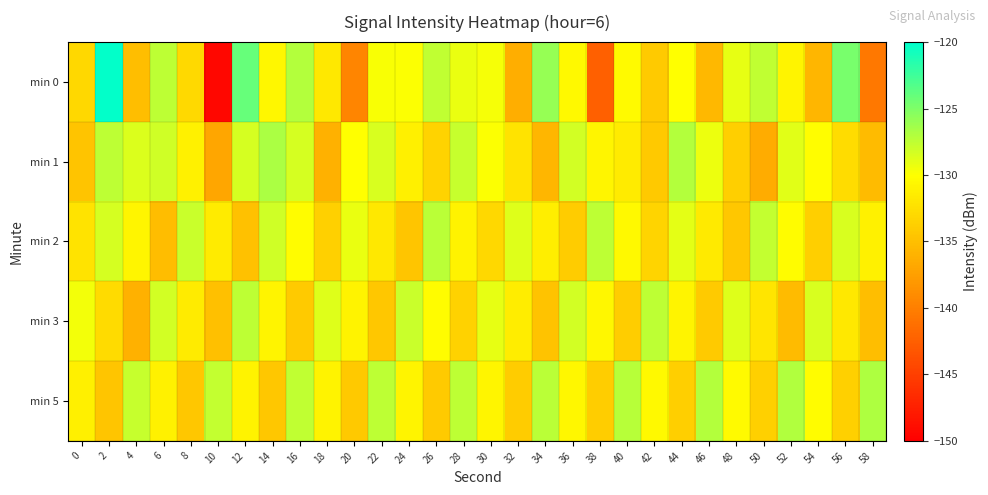

Reading right to left, transcribe all the data shown in this chart.

min 0: 58=-140.5	56=-124.8	54=-135.6	52=-130.9	50=-127.6	48=-129.1	46=-135.5	44=-130.1	42=-134.1	40=-130.4	38=-142.5	36=-130.5	34=-125.9	32=-136.4	30=-129.6	28=-129.2	26=-127.6	24=-129.9	22=-129.8	20=-139.6	18=-131.8	16=-127.1	14=-130.6	12=-124.1	10=-149.4	8=-132.9	6=-127.5	4=-135.1	2=-120.1	0=-133.1
min 1: 58=-135.3	56=-132.7	54=-130.1	52=-128.9	50=-136.5	48=-133.8	46=-129.3	44=-127.1	42=-134.2	40=-131.5	38=-130.7	36=-128.3	34=-135.6	32=-132.1	30=-129.9	28=-127.8	26=-133.4	24=-131.2	22=-128.5	20=-130.0	18=-136.1	16=-128.4	14=-126.8	12=-128.4	10=-136.9	8=-131.0	6=-128.2	4=-128.7	2=-127.4	0=-134.6
min 2: 58=-131.1	56=-128.5	54=-133.8	52=-130.2	50=-127.7	48=-134.3	46=-131.7	44=-129.0	42=-133.3	40=-130.5	38=-127.5	36=-134.0	34=-131.3	32=-128.7	30=-133.1	28=-130.9	26=-127.3	24=-134.5	22=-131.8	20=-129.2	18=-133.6	16=-130.3	14=-128.1	12=-134.8	10=-131.5	8=-127.9	6=-135.2	4=-130.7	2=-128.4	0=-132.1
min 3: 58=-135.1	56=-131.8	54=-128.5	52=-135.3	50=-132.0	48=-128.7	46=-134.1	44=-130.8	42=-127.5	40=-133.9	38=-130.6	36=-128.3	34=-134.7	32=-131.4	30=-129.1	28=-133.5	26=-130.2	24=-127.9	22=-134.3	20=-131.0	18=-128.7	16=-134.1	14=-130.8	12=-127.5	10=-134.9	8=-131.6	6=-128.3	4=-136.1	2=-132.8	0=-129.5
min 5: 58=-126.9	56=-133.6	54=-130.3	52=-127.0	50=-133.7	48=-130.4	46=-127.1	44=-133.8	42=-130.5	40=-127.2	38=-133.9	36=-130.6	34=-127.3	32=-134.0	30=-130.7	28=-127.4	26=-134.1	24=-130.8	22=-127.5	20=-134.2	18=-130.9	16=-127.6	14=-134.3	12=-131.0	10=-127.7	8=-134.4	6=-131.1	4=-127.8	2=-134.5	0=-131.2